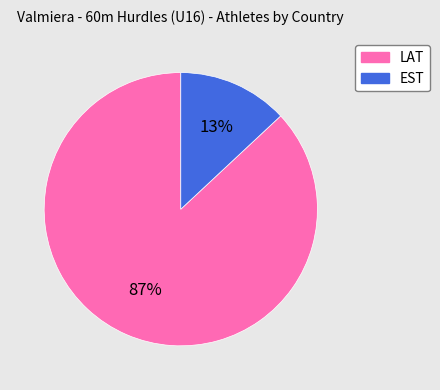

True or false: LAT accounts for 87% of the total.

True